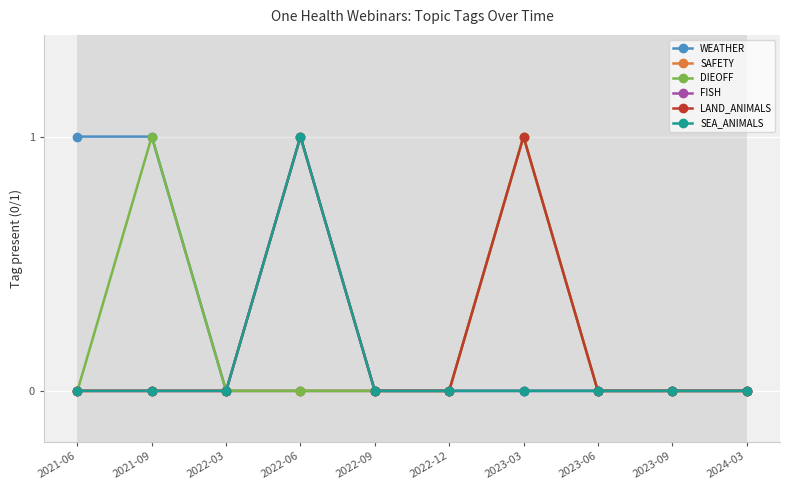

What is the difference between the maximum and minimum values in the DIEOFF series?

1